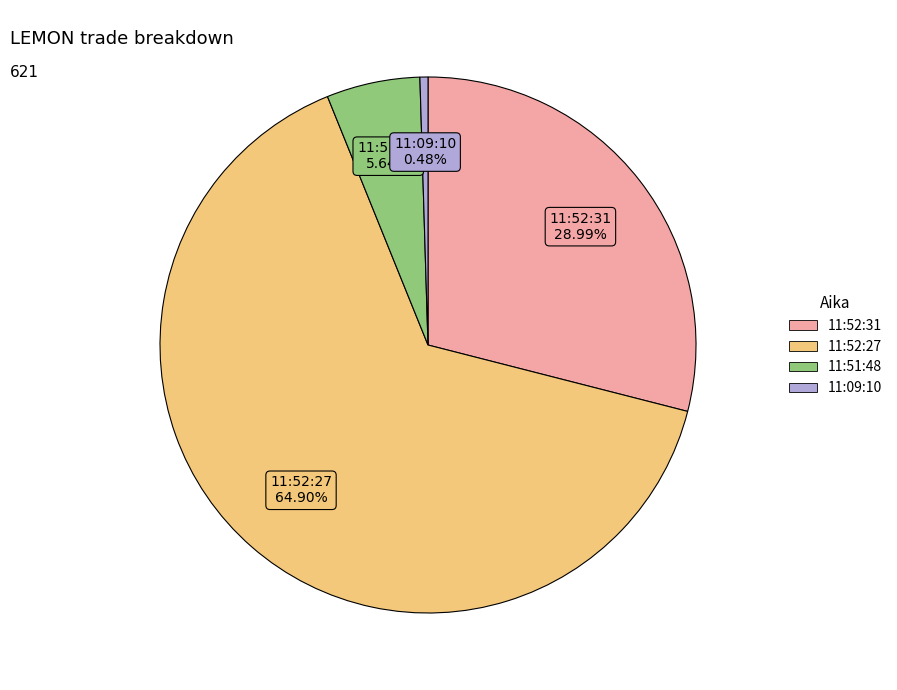

Which category has the smallest portion of the pie?

11:09:10